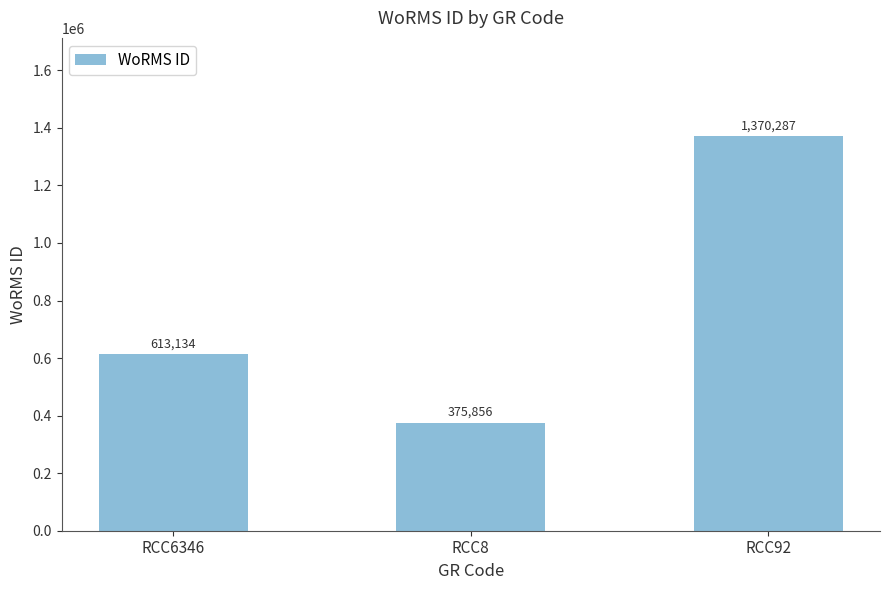

What is the maximum value shown in the chart?

1370287